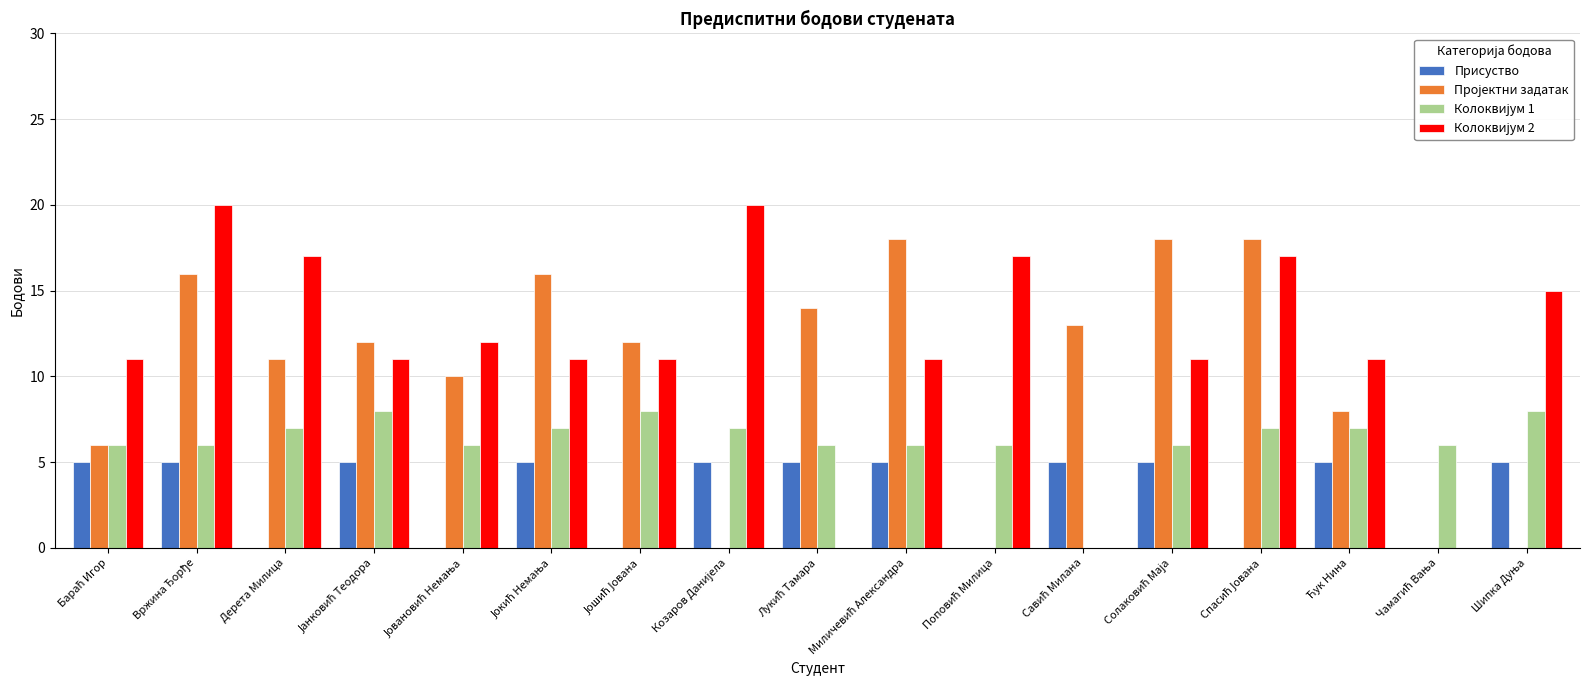

What is the maximum value shown in the chart?

20